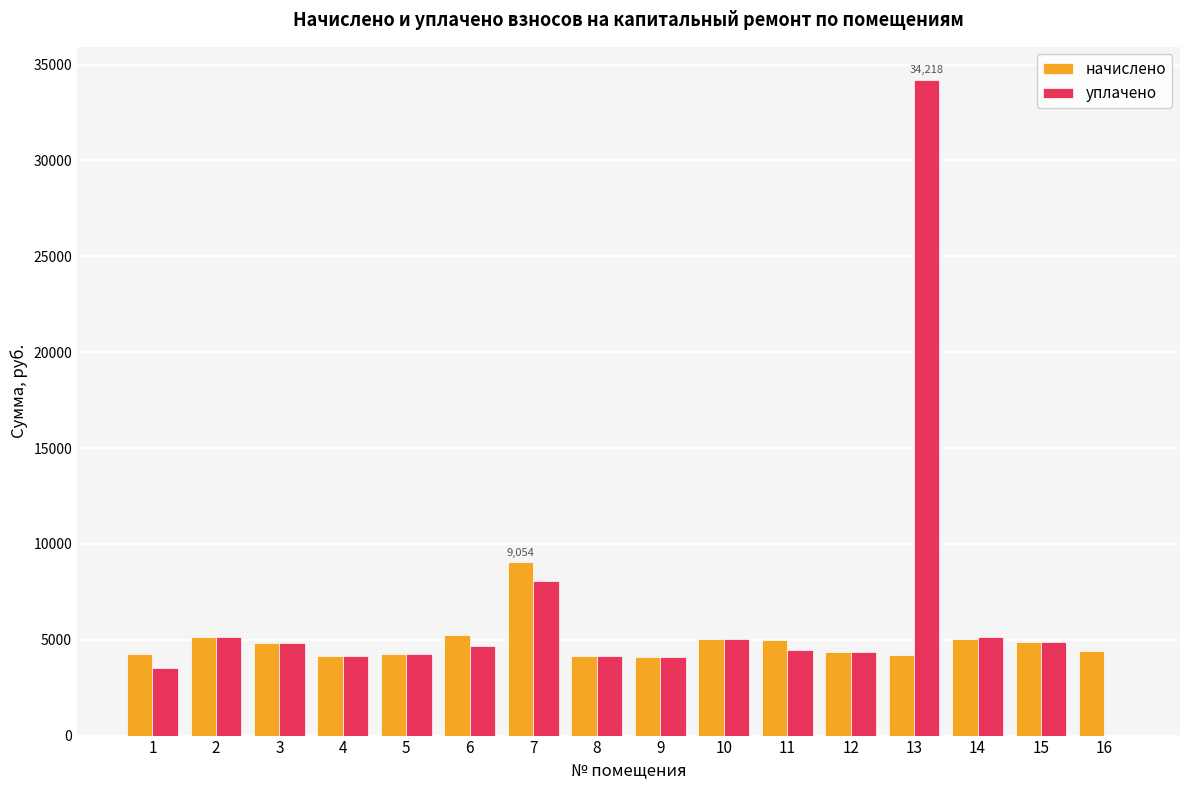

At which category is the sum across all series the highest?

13